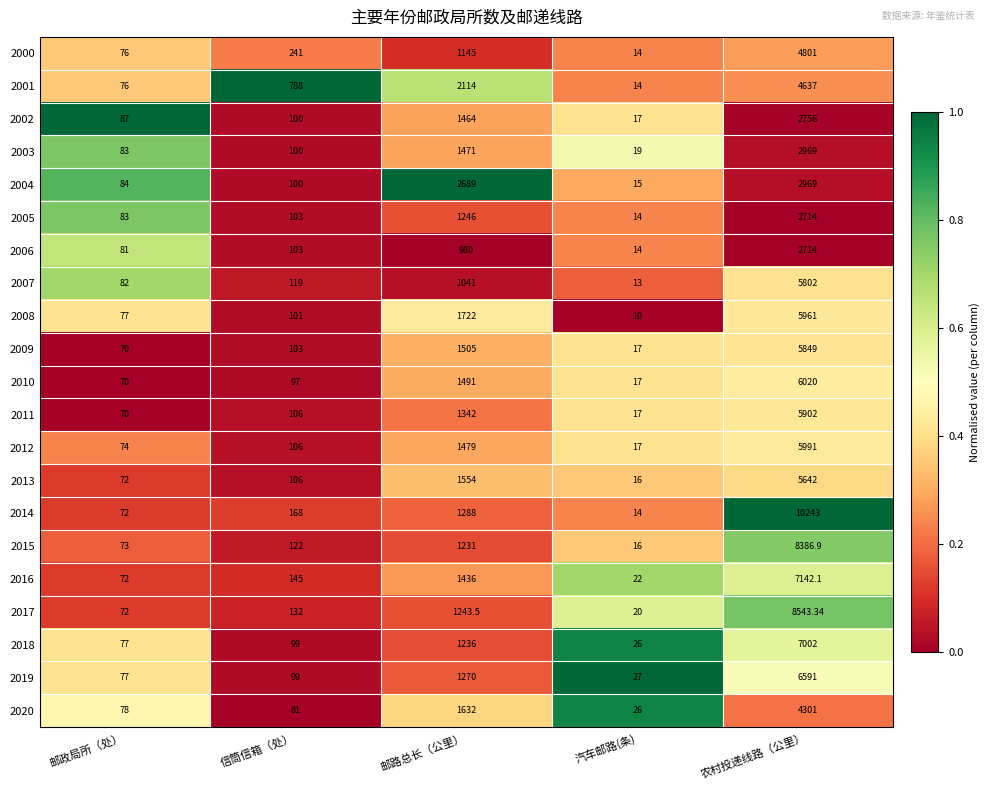

Where is 2016 nearest to the value 3582?

邮路总长（公里）